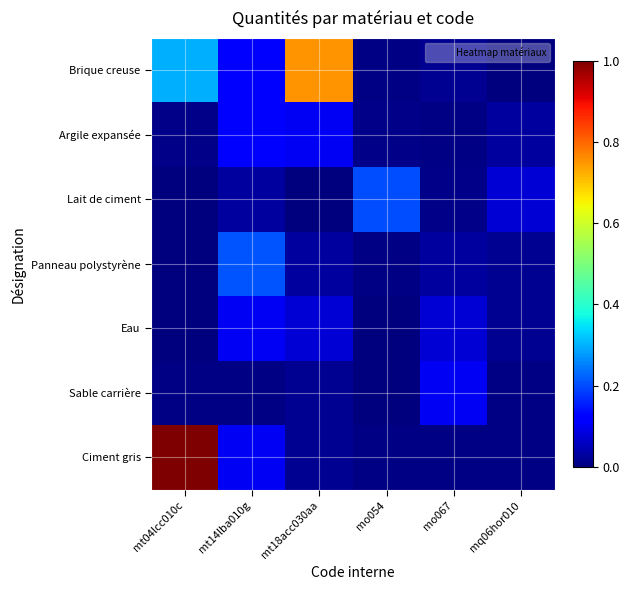

Which category has the highest value across all series?

mt04lcc010c